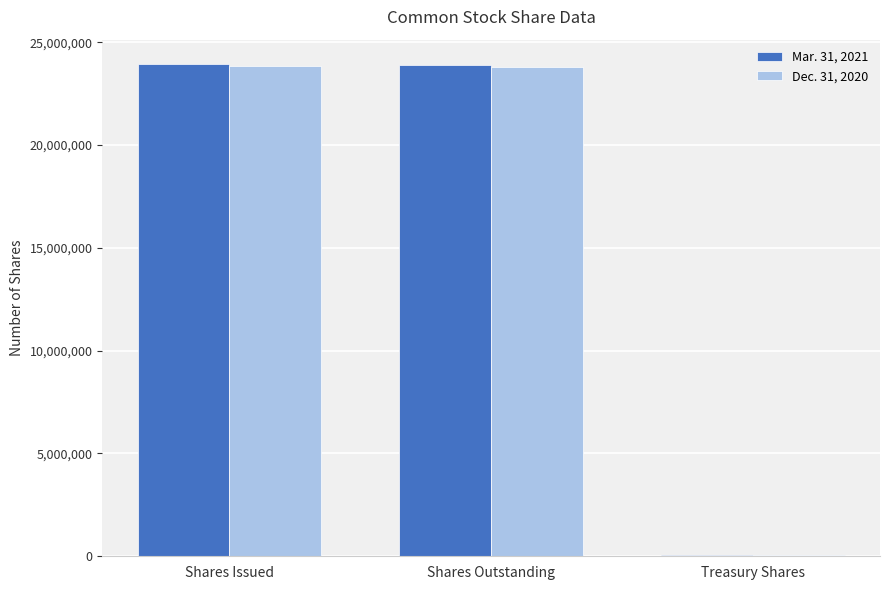

Is the value of Mar. 31, 2021 at Treasury Shares greater than the value of Dec. 31, 2020 at Shares Issued?

No